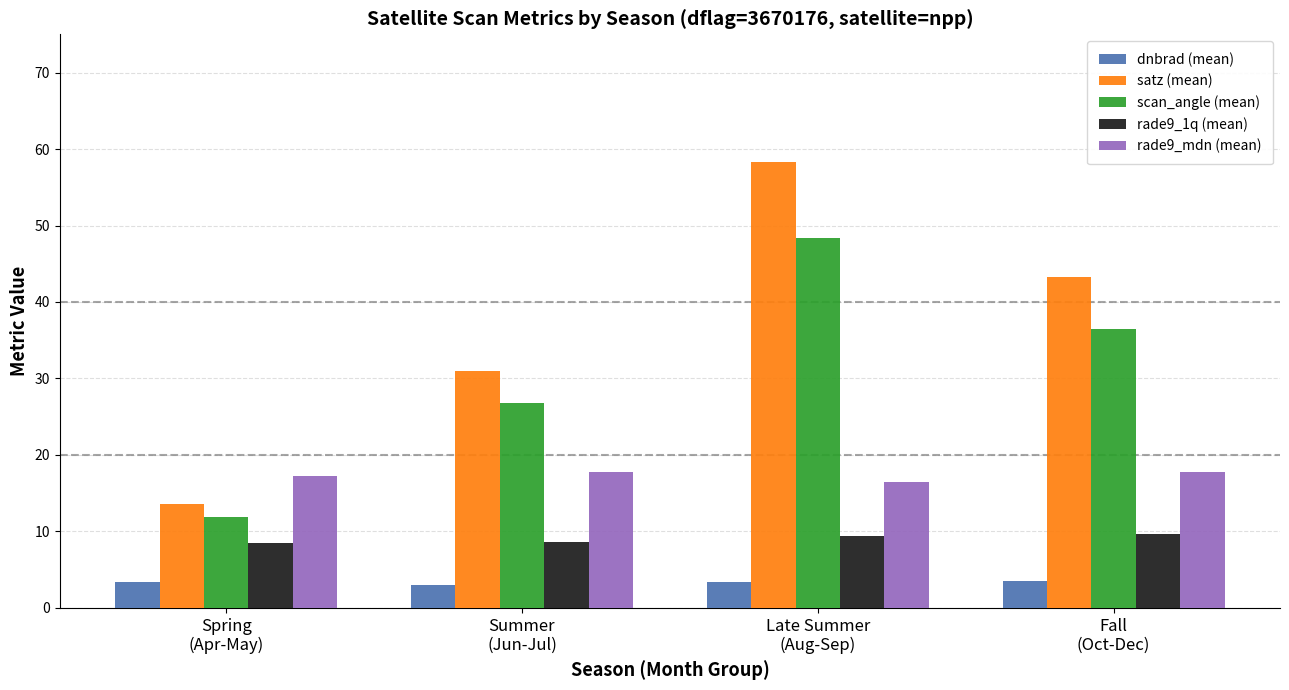

Is it true that rade9_mdn (mean) equals 17.2 at Spring
(Apr-May)?

True